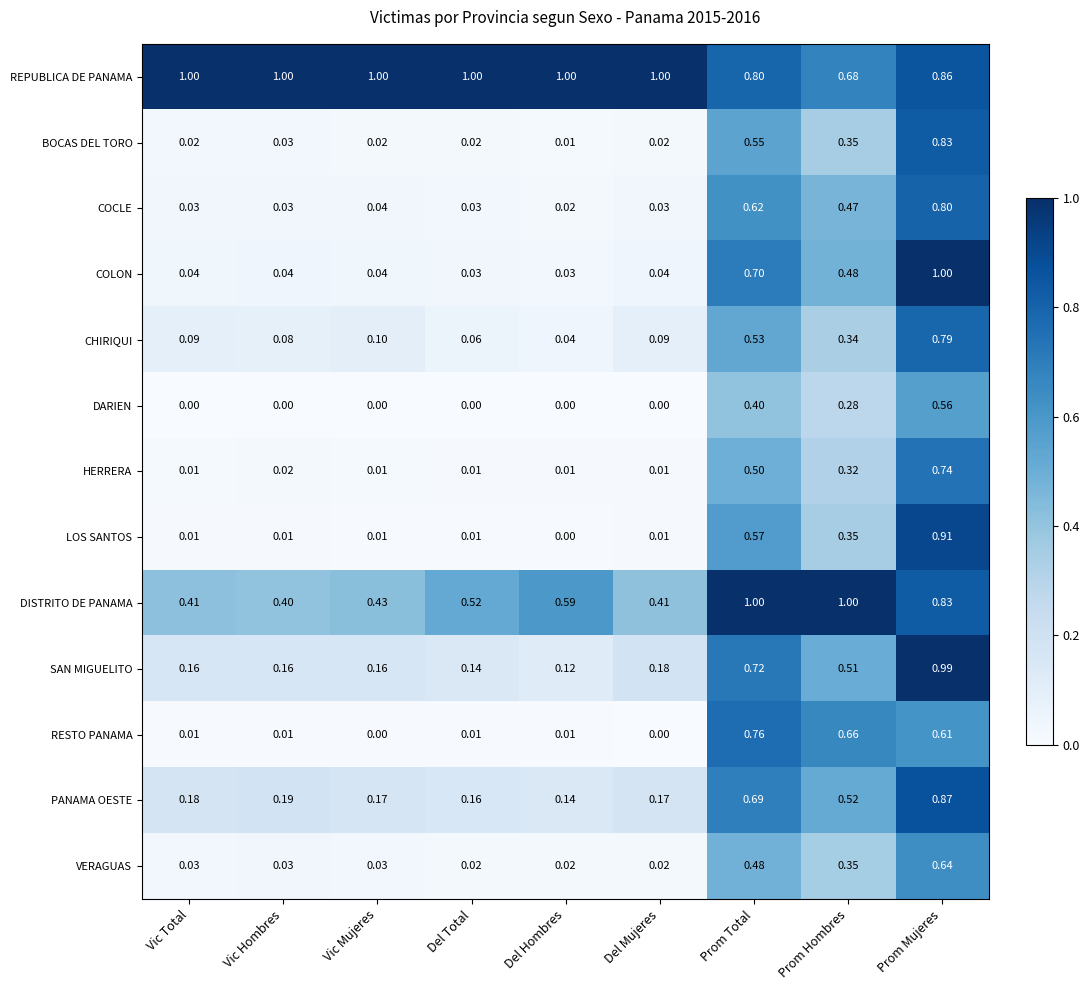

Which series changed the most between Prom Hombres and Prom Mujeres?

LOS SANTOS